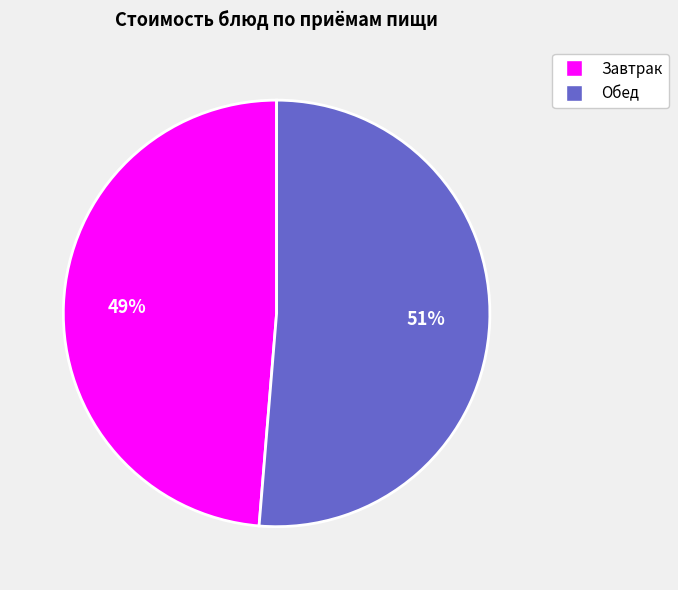

Does any single category account for the majority?

Yes